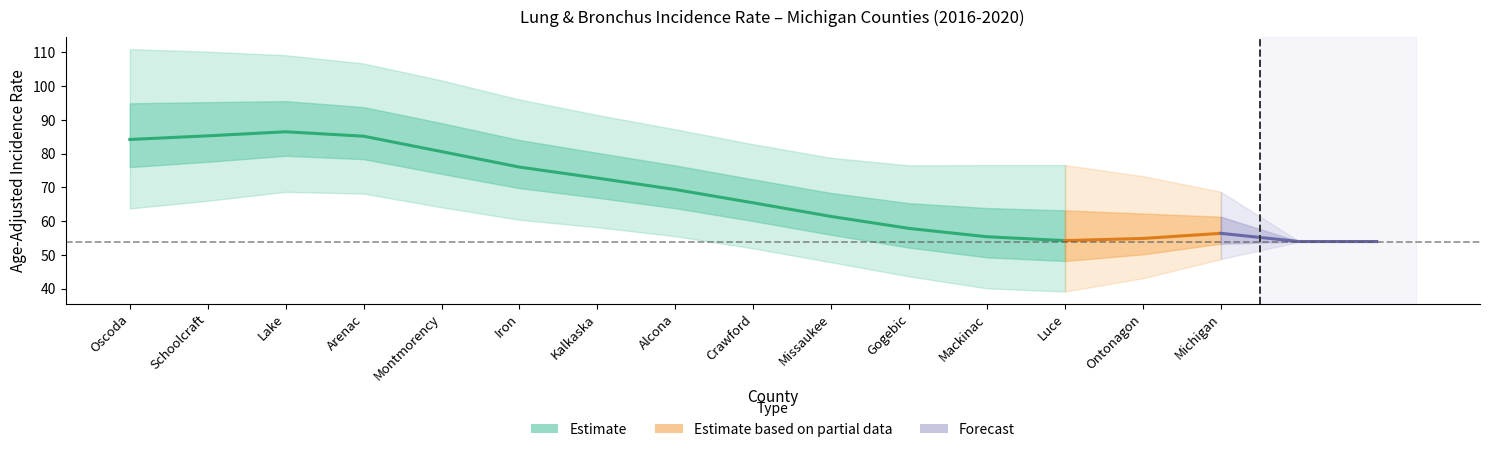

At which category does the chart reach its minimum across all series?

Luce